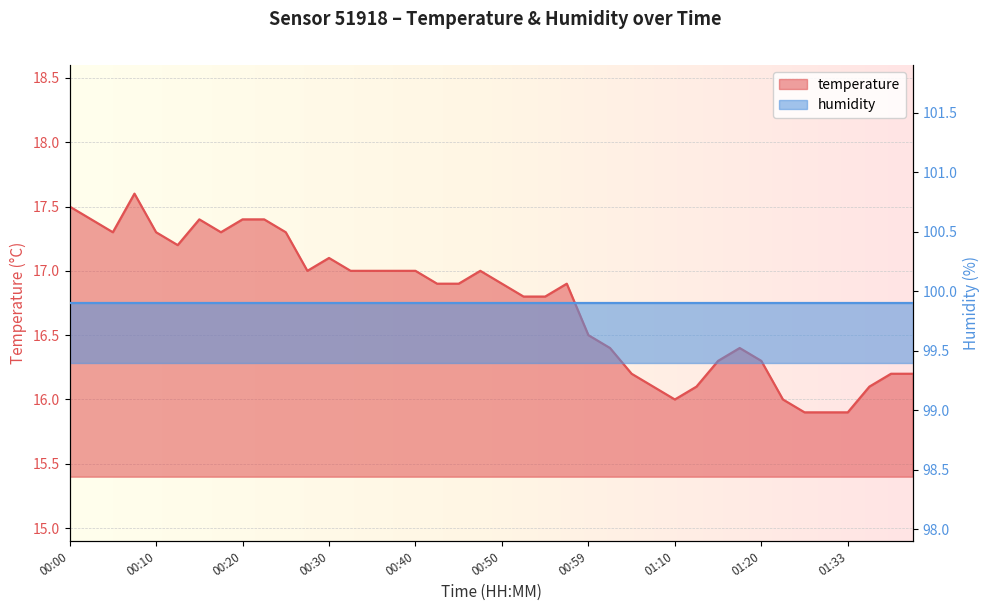

Reading left to right, extract all data points from this chart.

00:00=17.5	00:03=17.4	00:05=17.3	00:08=17.6	00:10=17.3	00:13=17.2	00:15=17.4	00:18=17.3	00:20=17.4	00:22=17.4	00:25=17.3	00:27=17.0	00:30=17.1	00:32=17.0	00:35=17.0	00:37=17.0	00:40=17.0	00:42=16.9	00:45=16.9	00:47=17.0	00:50=16.9	00:52=16.8	00:54=16.8	00:57=16.9	00:59=16.5	01:02=16.4	01:04=16.2	01:07=16.1	01:10=16.0	01:12=16.1	01:15=16.3	01:17=16.4	01:20=16.3	01:25=16.0	01:28=15.9	01:31=15.9	01:33=15.9	01:36=16.1	01:38=16.2	01:41=16.2